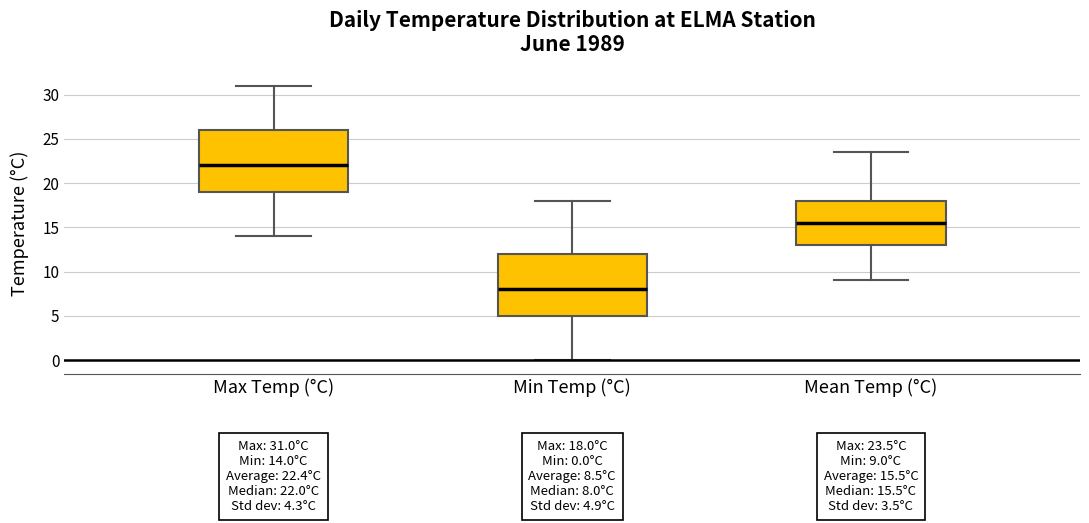

Which box has the lowest median line?

Min Temp (°C)